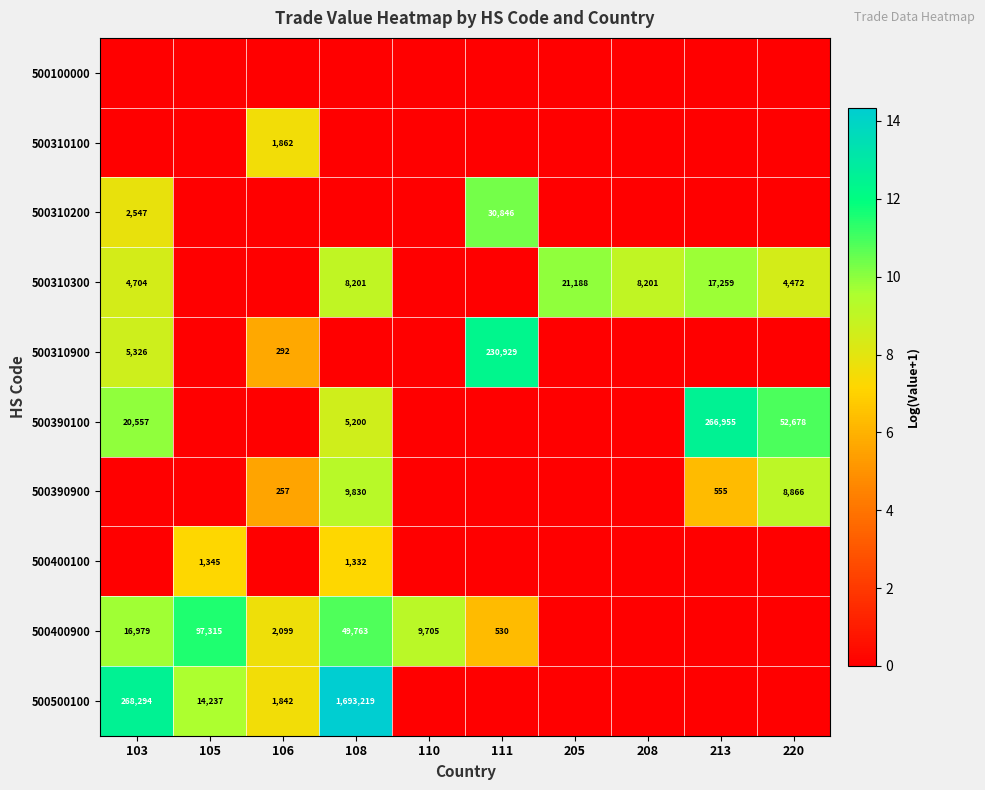

What is the greatest value displayed?

14.3